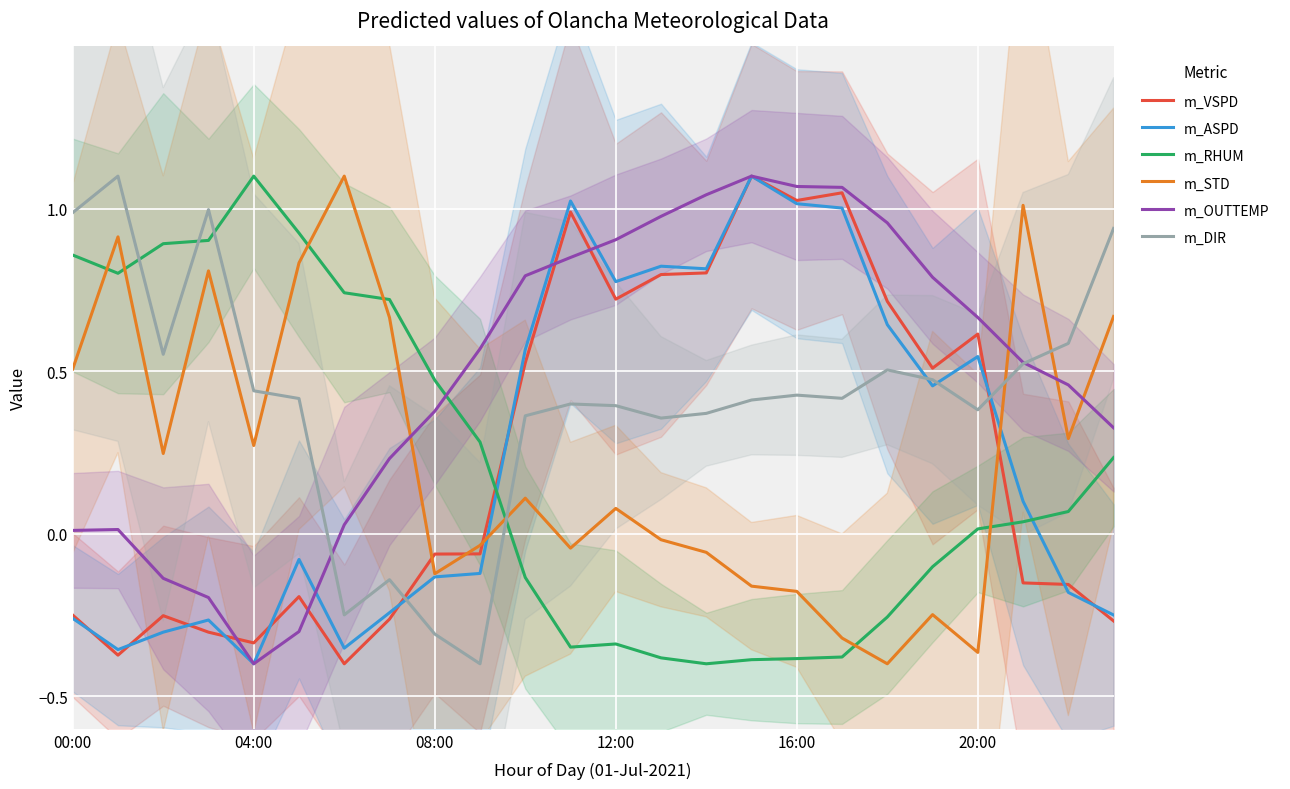

Which series has the widest spread of values?

m_VSPD